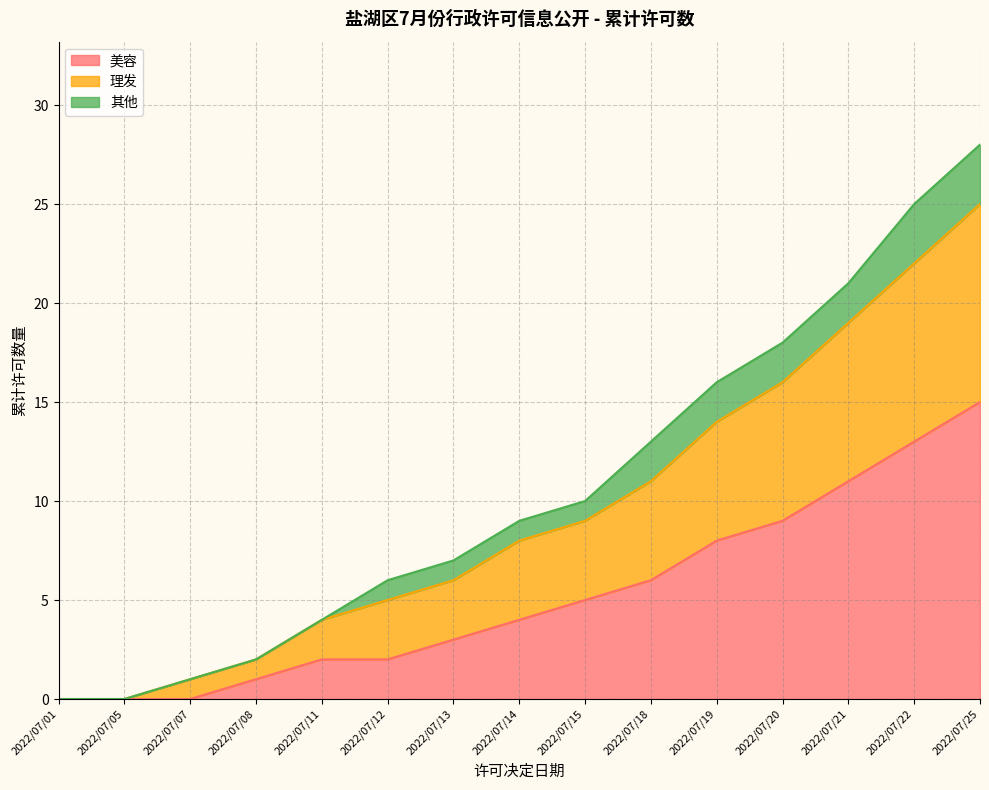

True or false: 理发 and 美容 intersect in this chart.

False